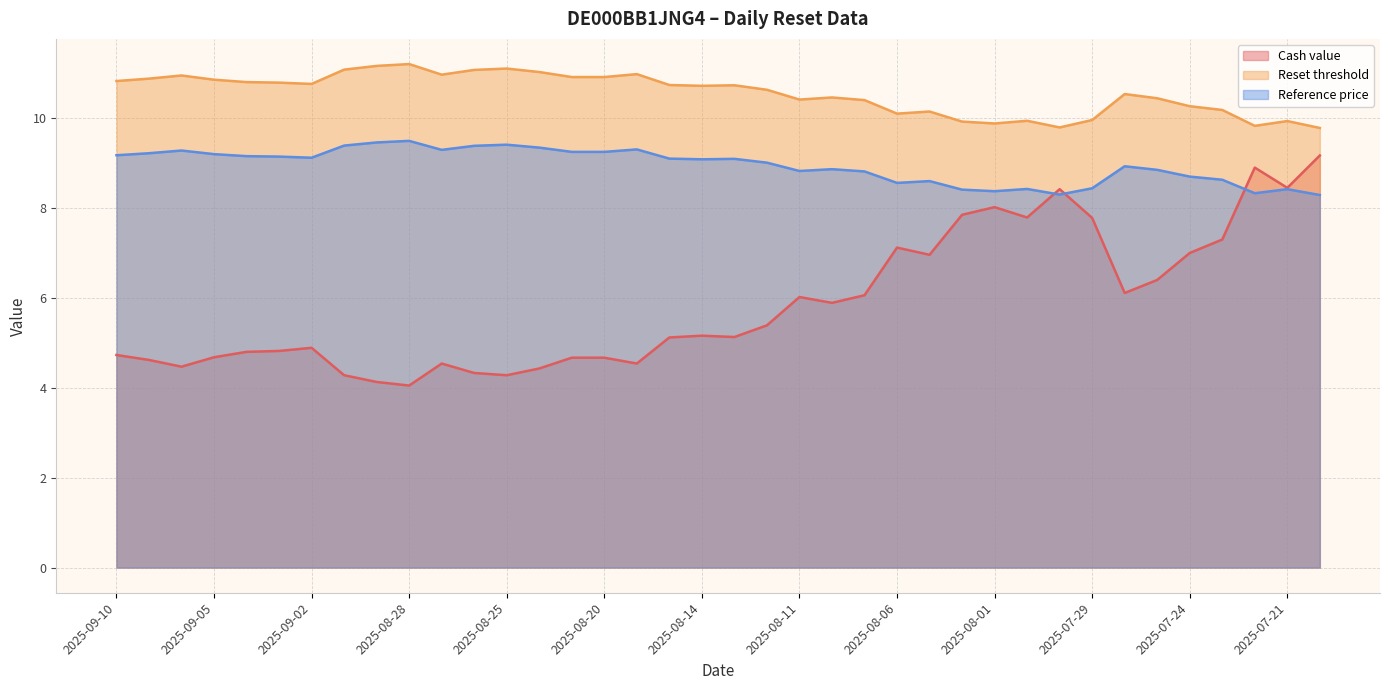

List the labels in order of Reset threshold value, smallest first.

2025-07-18, 2025-07-30, 2025-07-22, 2025-08-01, 2025-08-04, 2025-07-21, 2025-07-31, 2025-07-29, 2025-08-06, 2025-08-05, 2025-07-23, 2025-07-24, 2025-08-07, 2025-08-11, 2025-07-25, 2025-08-08, 2025-07-28, 2025-08-12, 2025-08-14, 2025-08-13, 2025-08-18, 2025-09-02, 2025-09-03, 2025-09-04, 2025-09-10, 2025-09-05, 2025-09-09, 2025-08-21, 2025-08-20, 2025-09-08, 2025-08-27, 2025-08-19, 2025-08-22, 2025-08-26, 2025-09-01, 2025-08-25, 2025-08-29, 2025-08-28